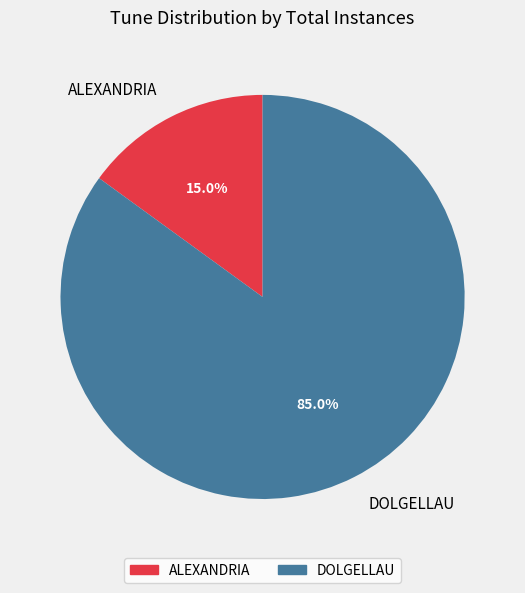

To the nearest percent, what is the combined percentage of DOLGELLAU and ALEXANDRIA?

100%